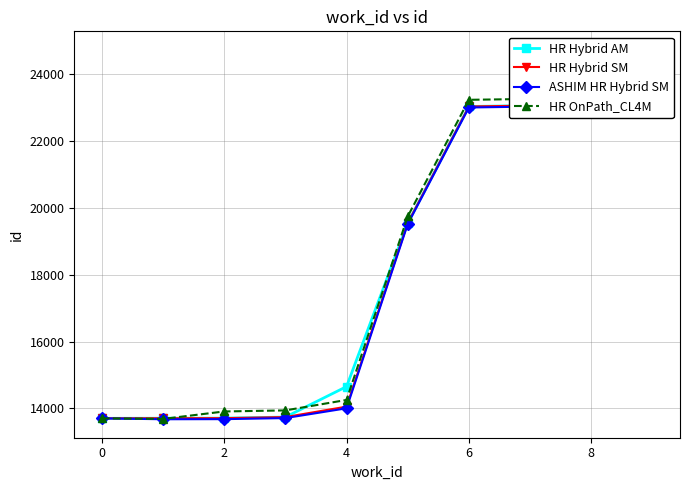

Rank the series by their average value, from lowest to highest.

ASHIM HR Hybrid SM, HR Hybrid SM, HR Hybrid AM, HR OnPath_CL4M